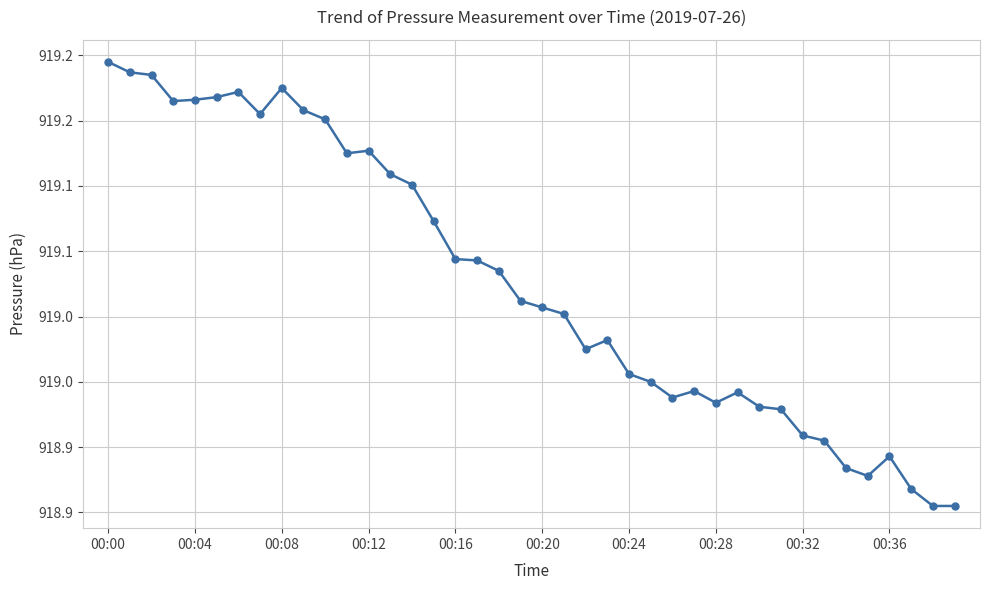

What is the maximum value shown in the chart?

919.2